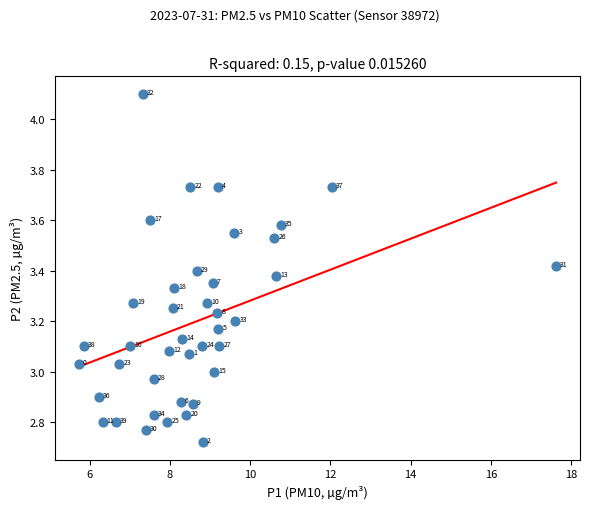

What is the range of Y values (max minus min)?

1.4